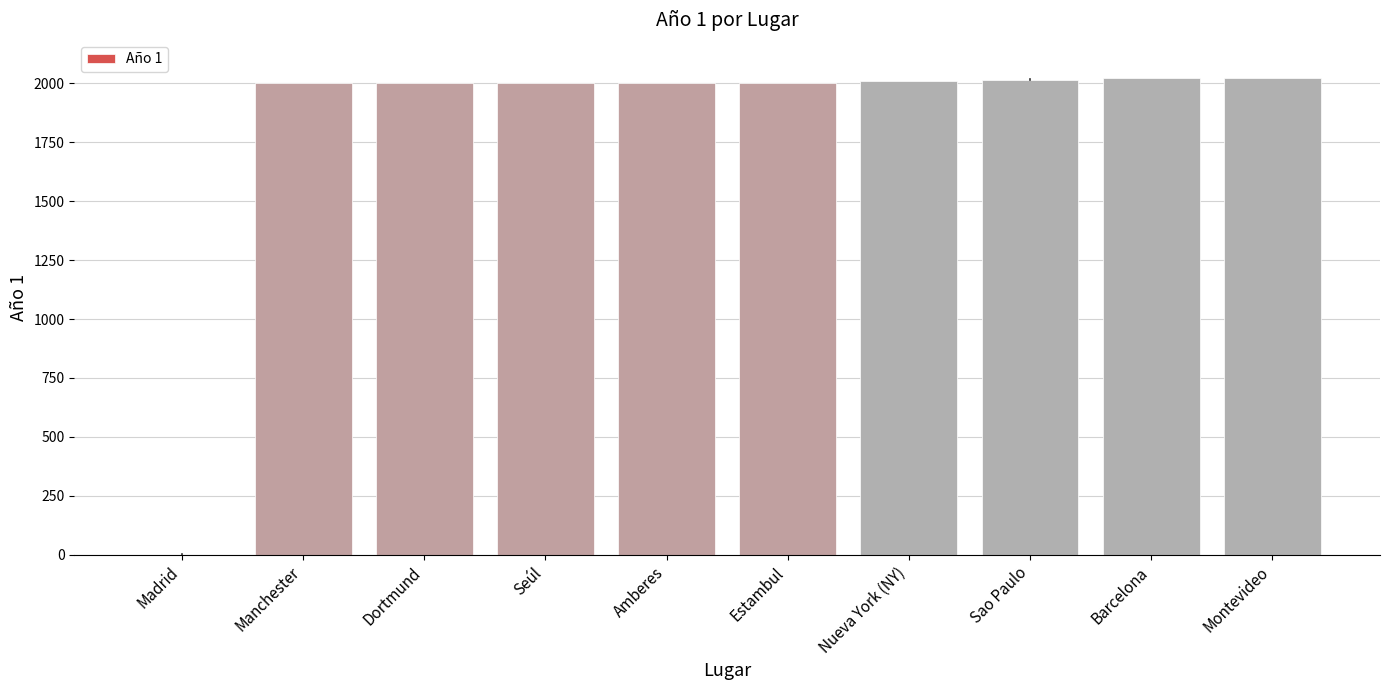

Read the value at Seúl, to the nearest 50.

2000